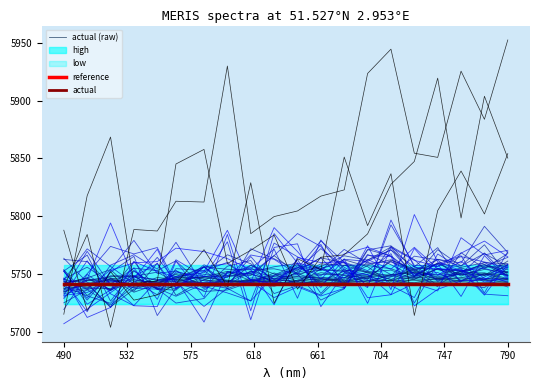

True or false: actual and actual (raw) cross at least once.

False